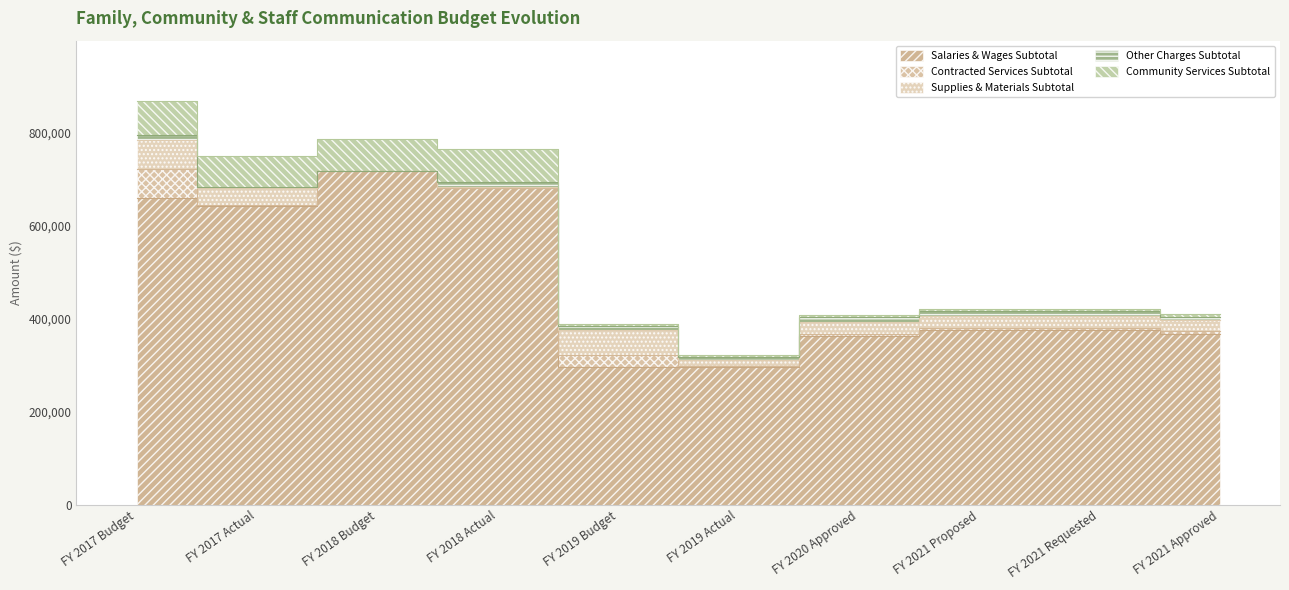

What value does the Community Services Subtotal series have at FY 2019 Actual?

4488.0